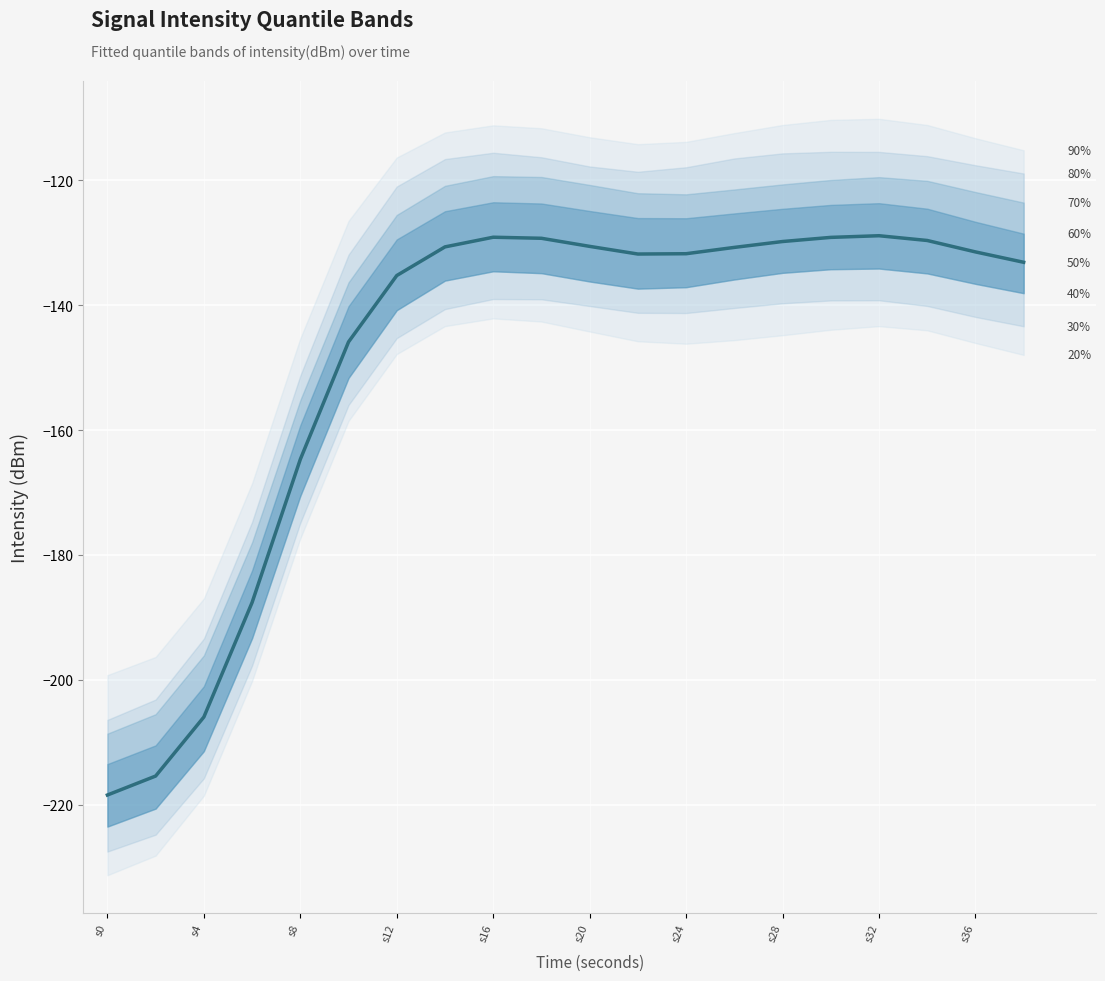

What is the minimum value shown in the chart?

-218.4